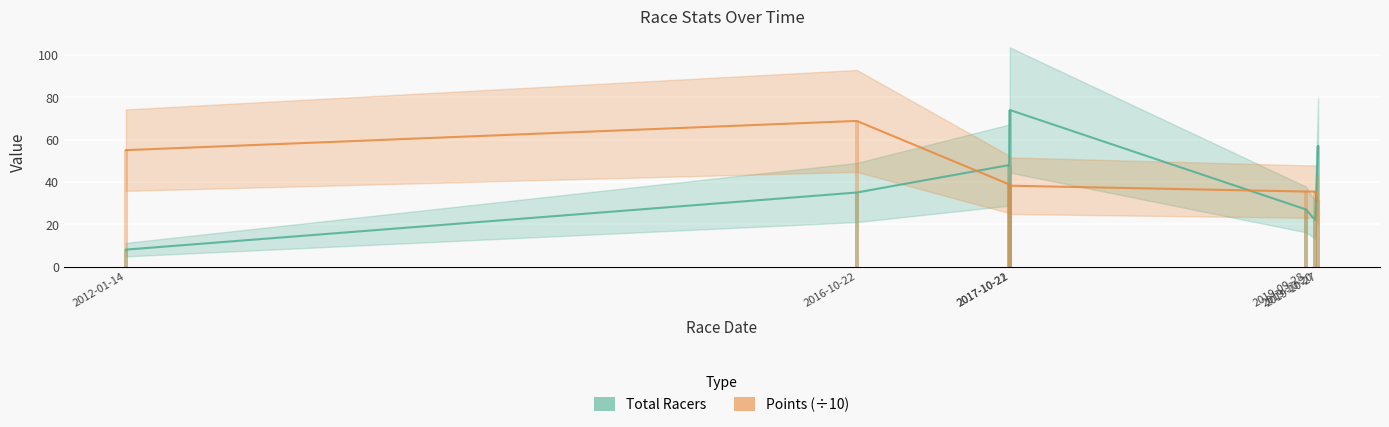

Reading left to right, list all the values displayed in this chart.

Total Racers: 8.0	35.0	48.0	74.0	27.0	22.0	57.0
Points (÷10): 55.0	68.8	38.8	38.2	35.5	35.5	31.2